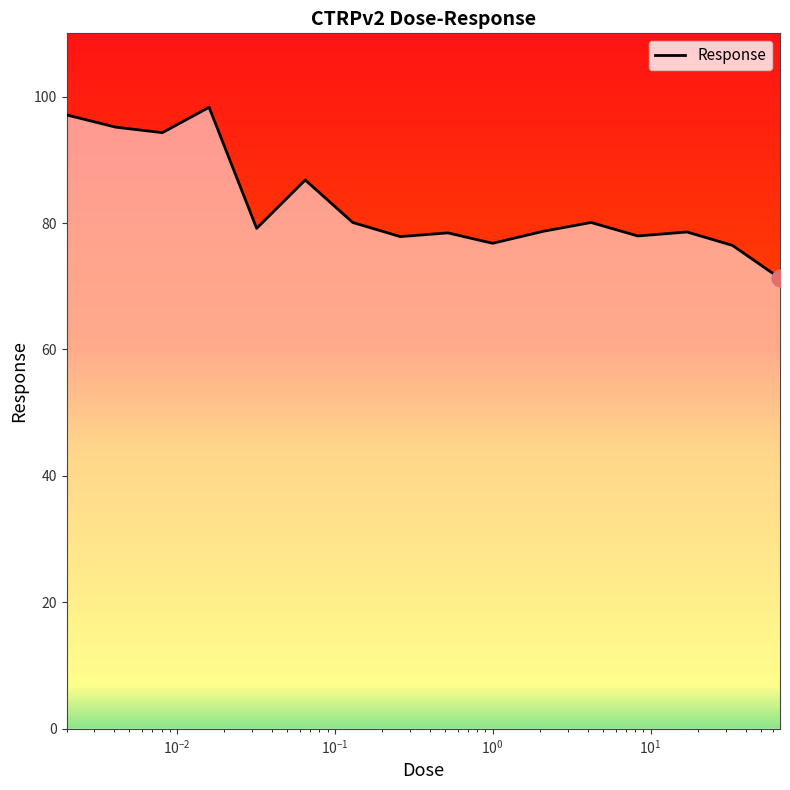

True or false: there are more than 0 points higher than both neighbors.

True